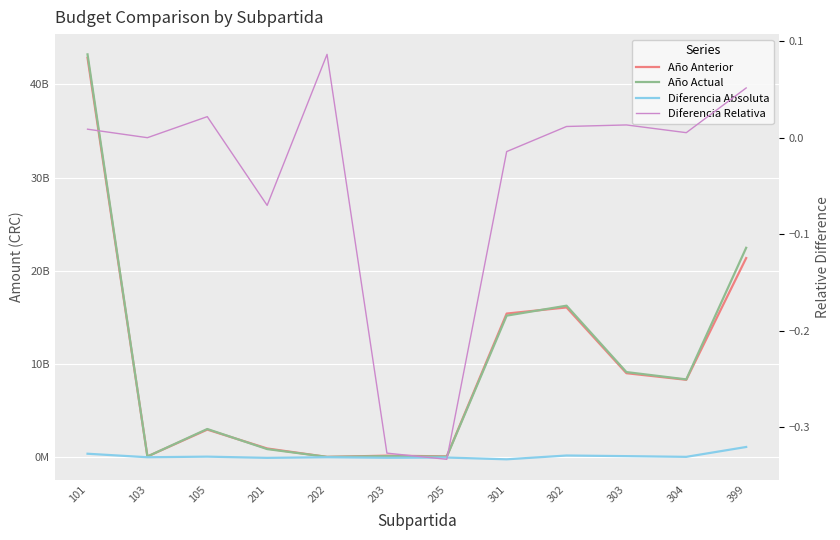

List the labels in order of Año Anterior value, largest first.

101, 399, 302, 301, 303, 304, 105, 201, 203, 205, 103, 202